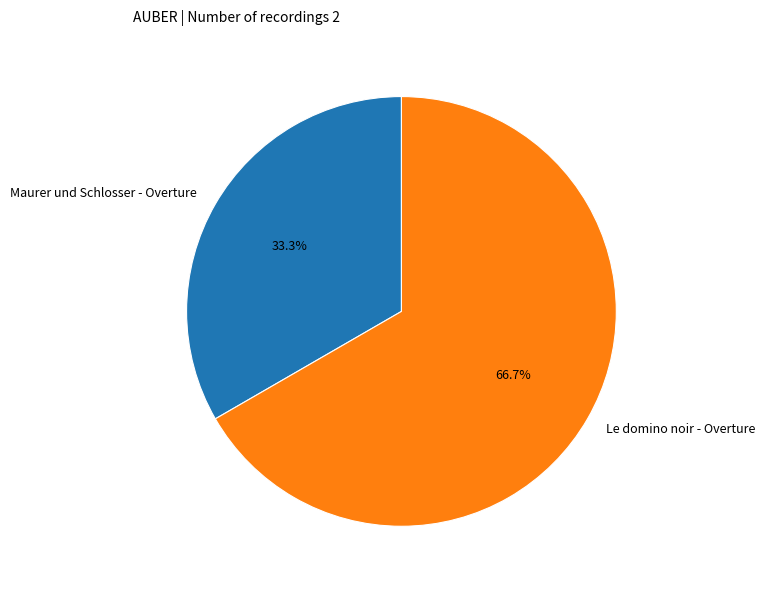

What is the largest slice in the pie chart?

Le domino noir - Overture